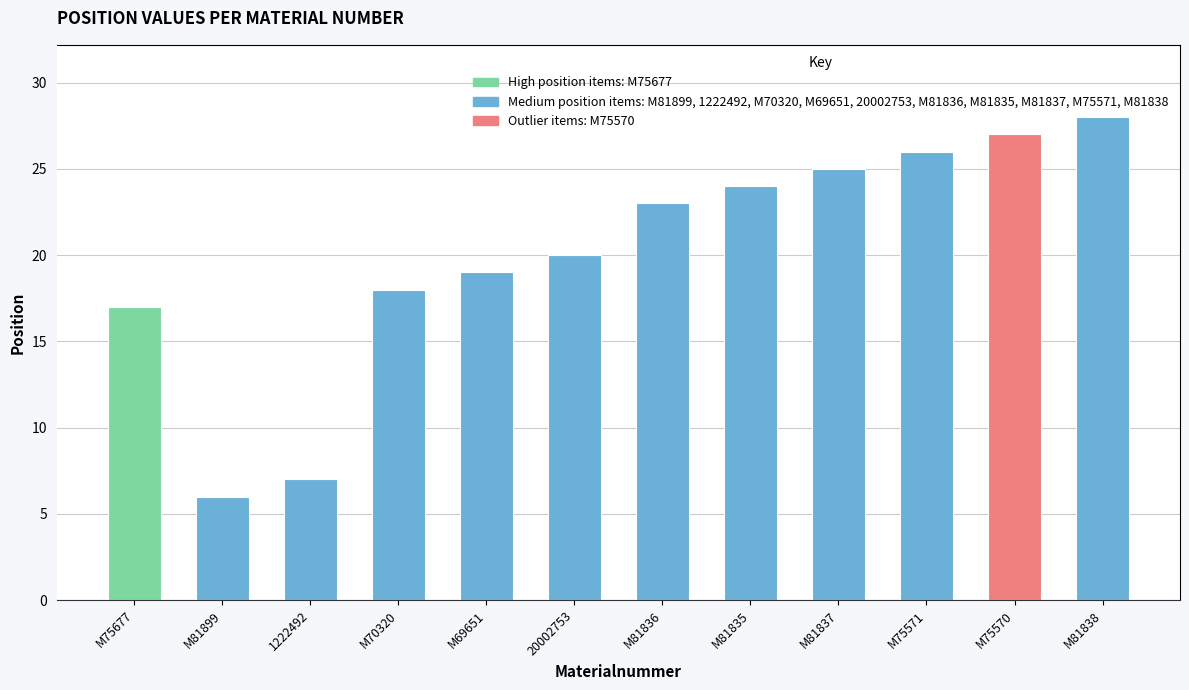

What is the minimum value shown in the chart?

6